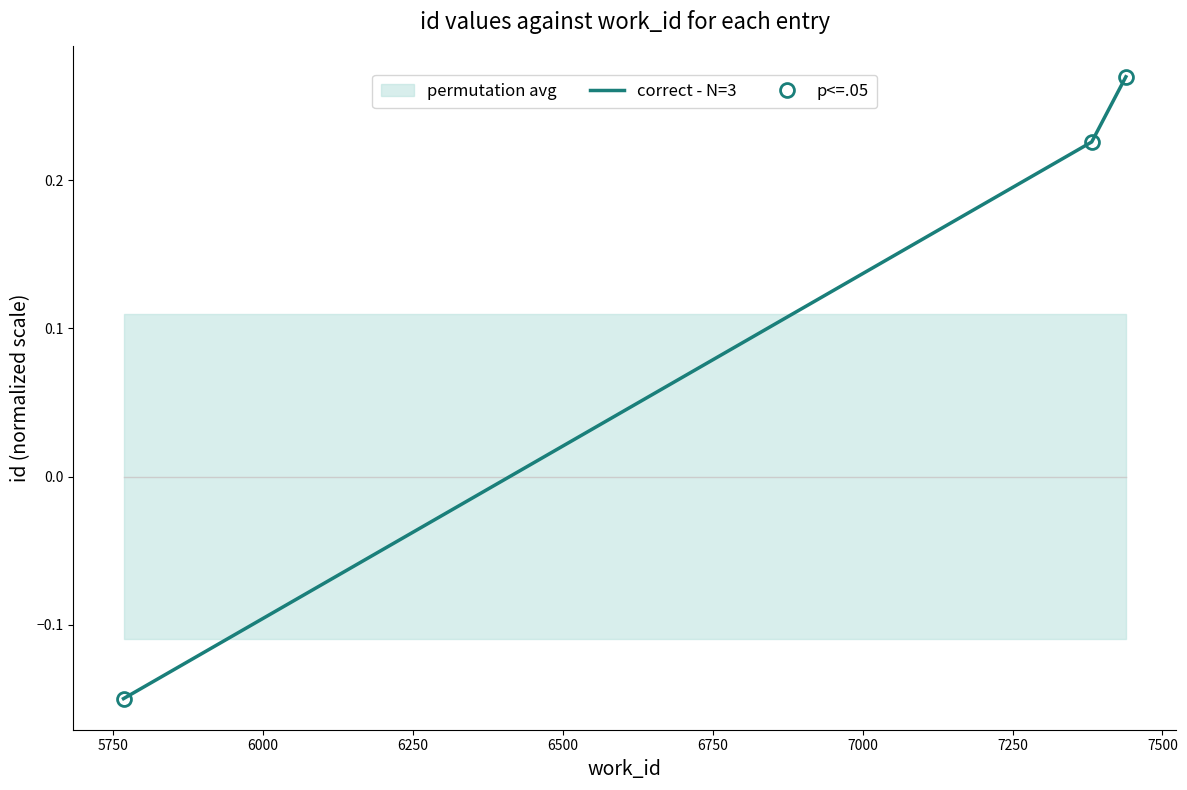

Reading right to left, what are all the values shown in this chart?

0.3	0.2	-0.1